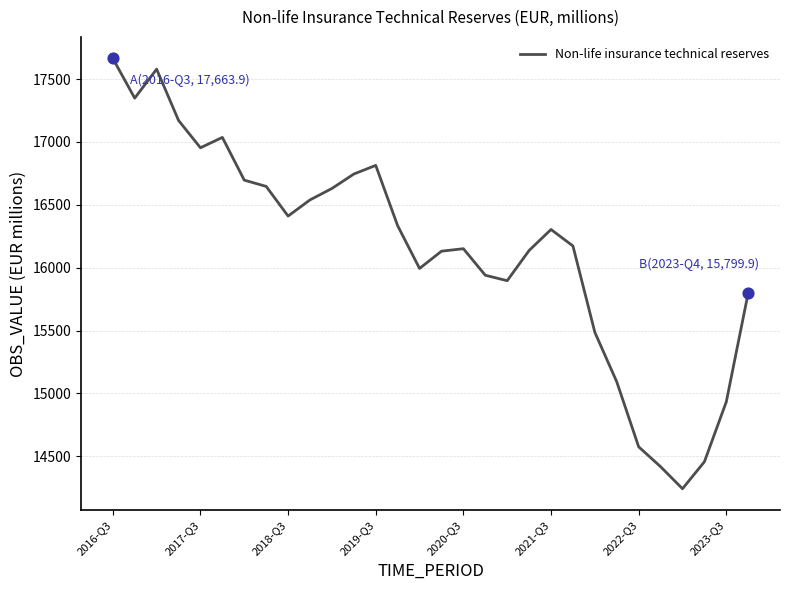

What is the difference between the maximum and minimum values?

3421.8